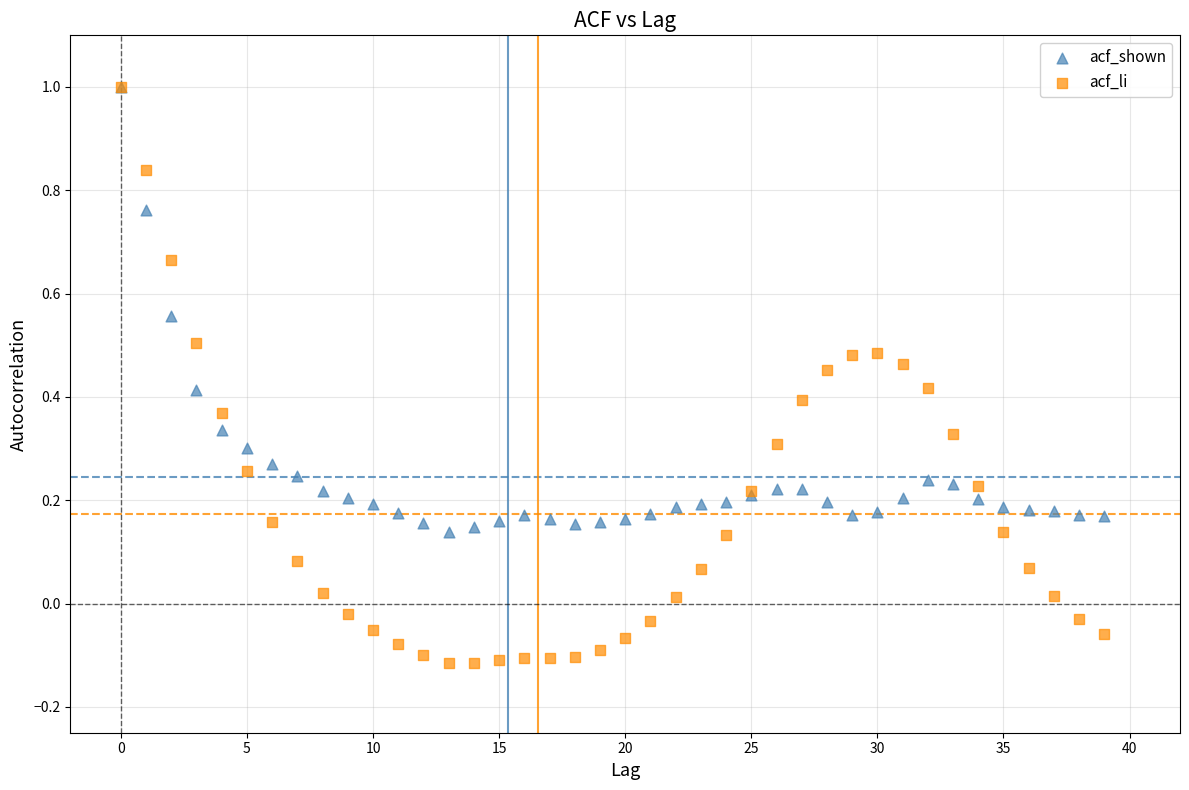

Which series reaches the minimum Y coordinate?

acf_li